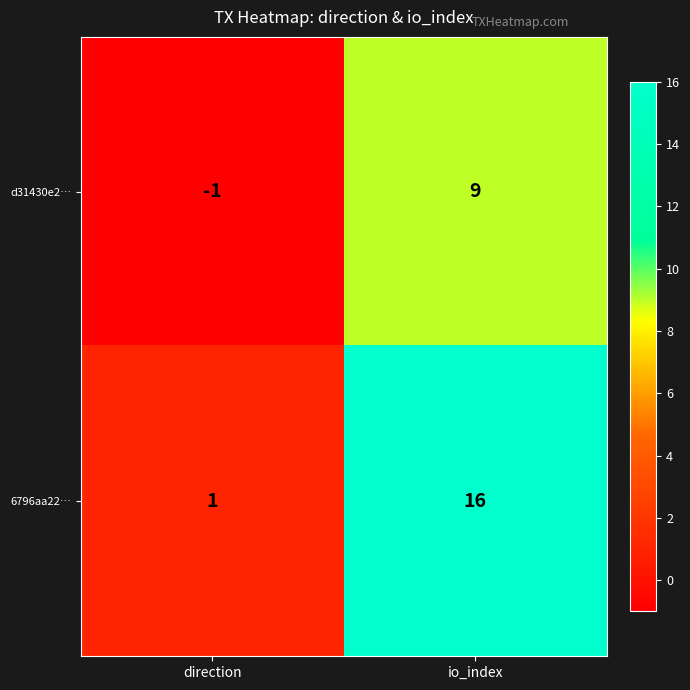

Reading left to right, extract all data points from this chart.

d31430e2…: direction=-1	io_index=9
6796aa22…: direction=1	io_index=16